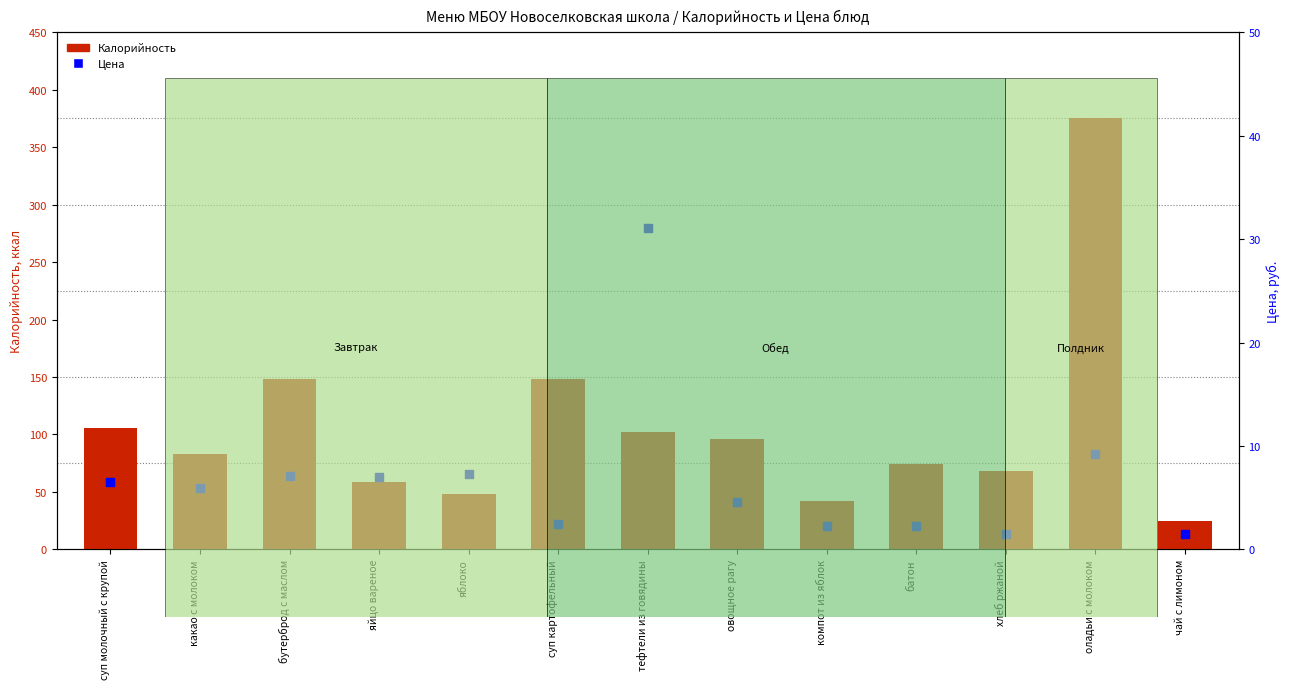

Is the value of Калорийность at какао с молоком greater than the value of Цена at тефтели из говядины?

Yes